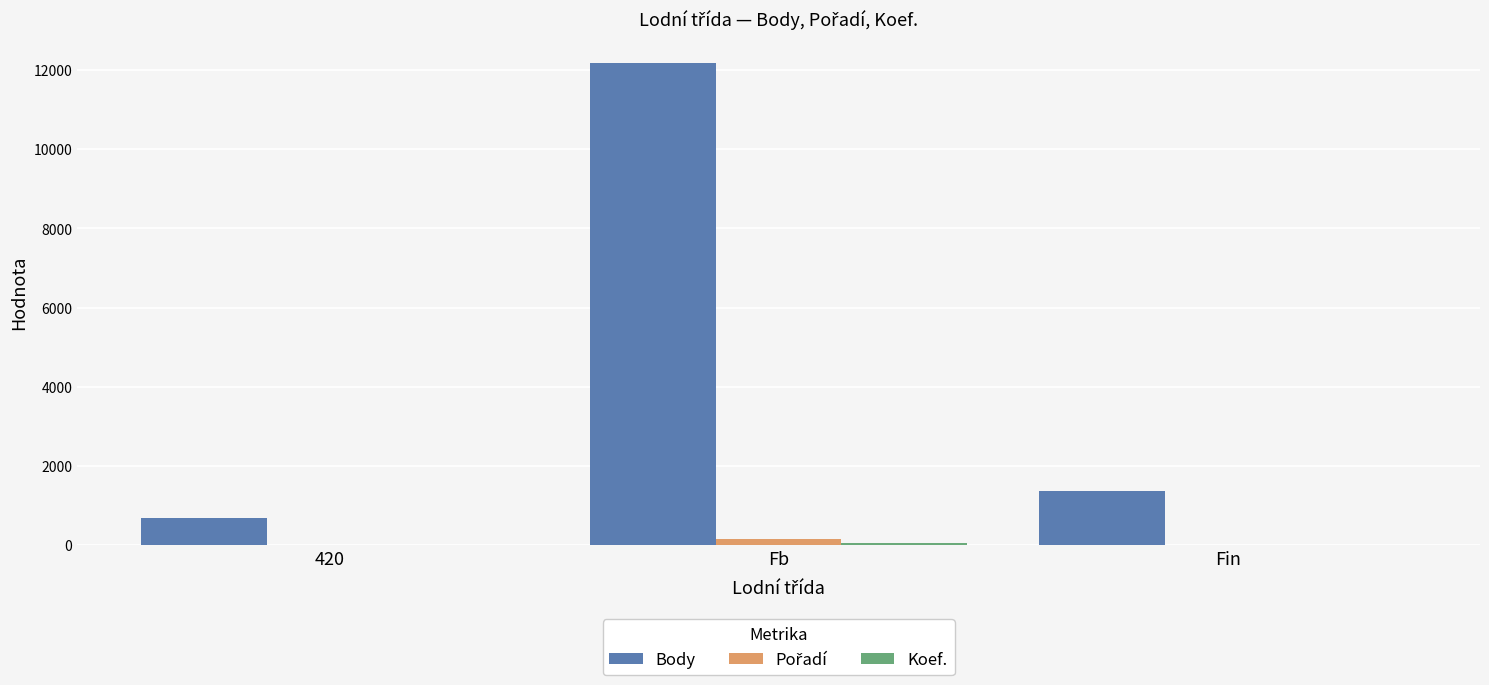

Where is Body nearest to the value 6425?

Fin